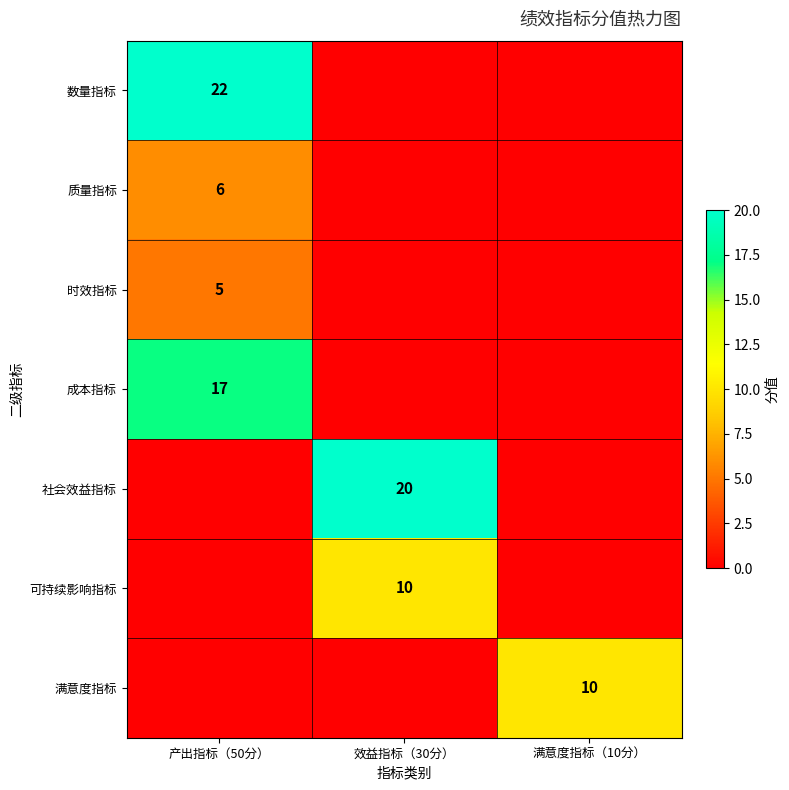

The value of 时效指标 at 产出指标（50分） is 3. True or false?

False